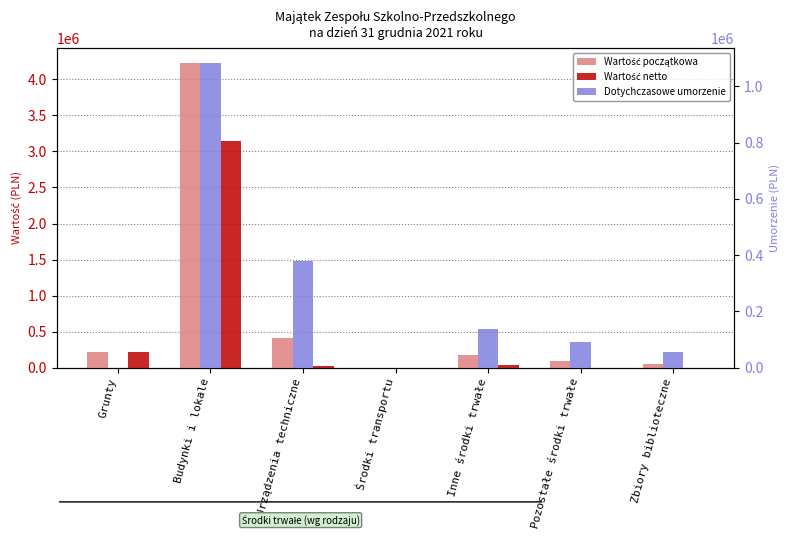

What is the sum of all Wartość początkowa values?

5169340.3